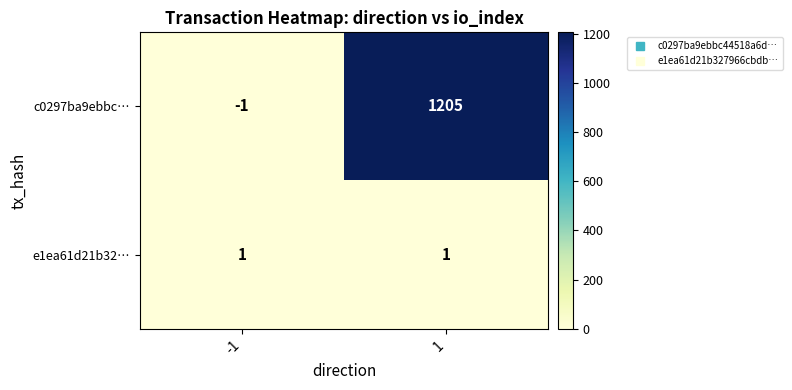

The e1ea61d21b32… series shows 1 at -1. True or false?

True